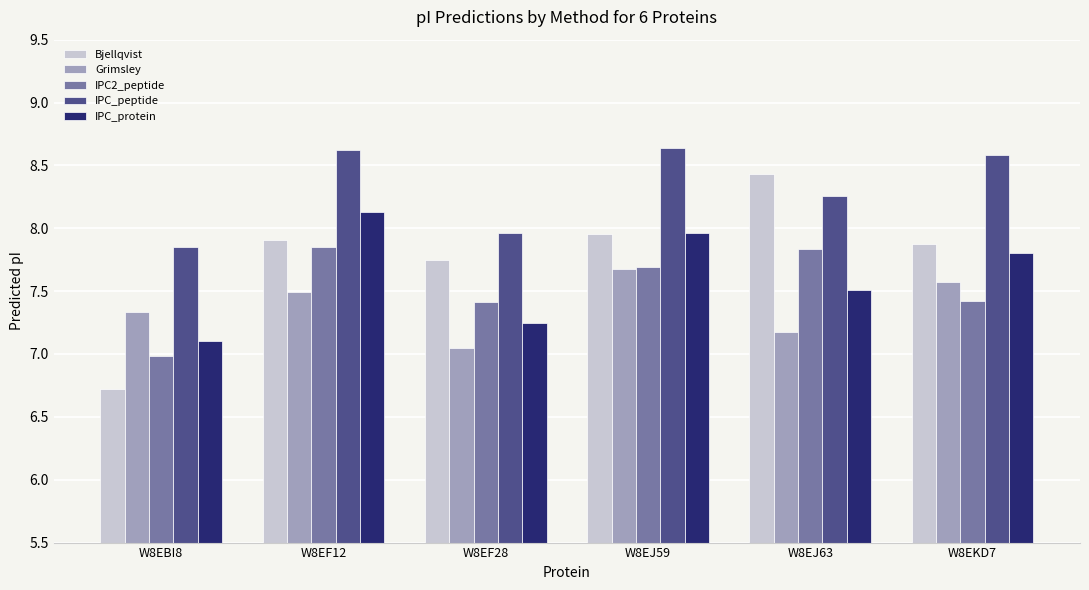

Is it true that Grimsley equals 7.2 at W8EJ63?

True